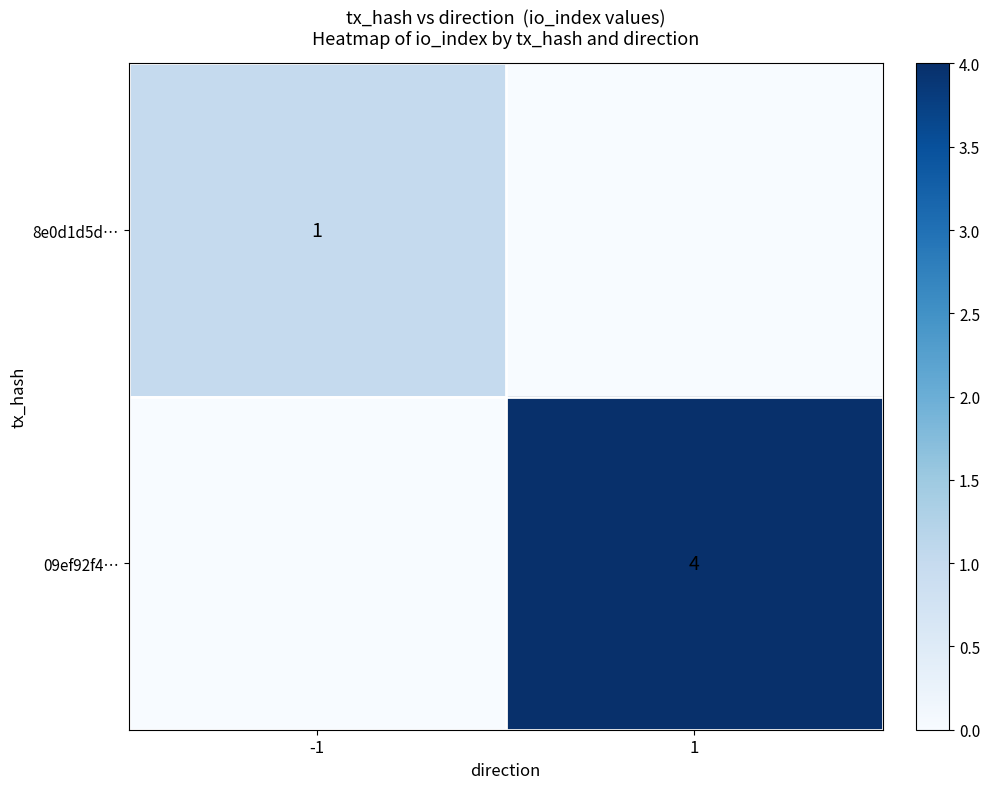

What is the maximum value for 8e0d1d5d…?

1